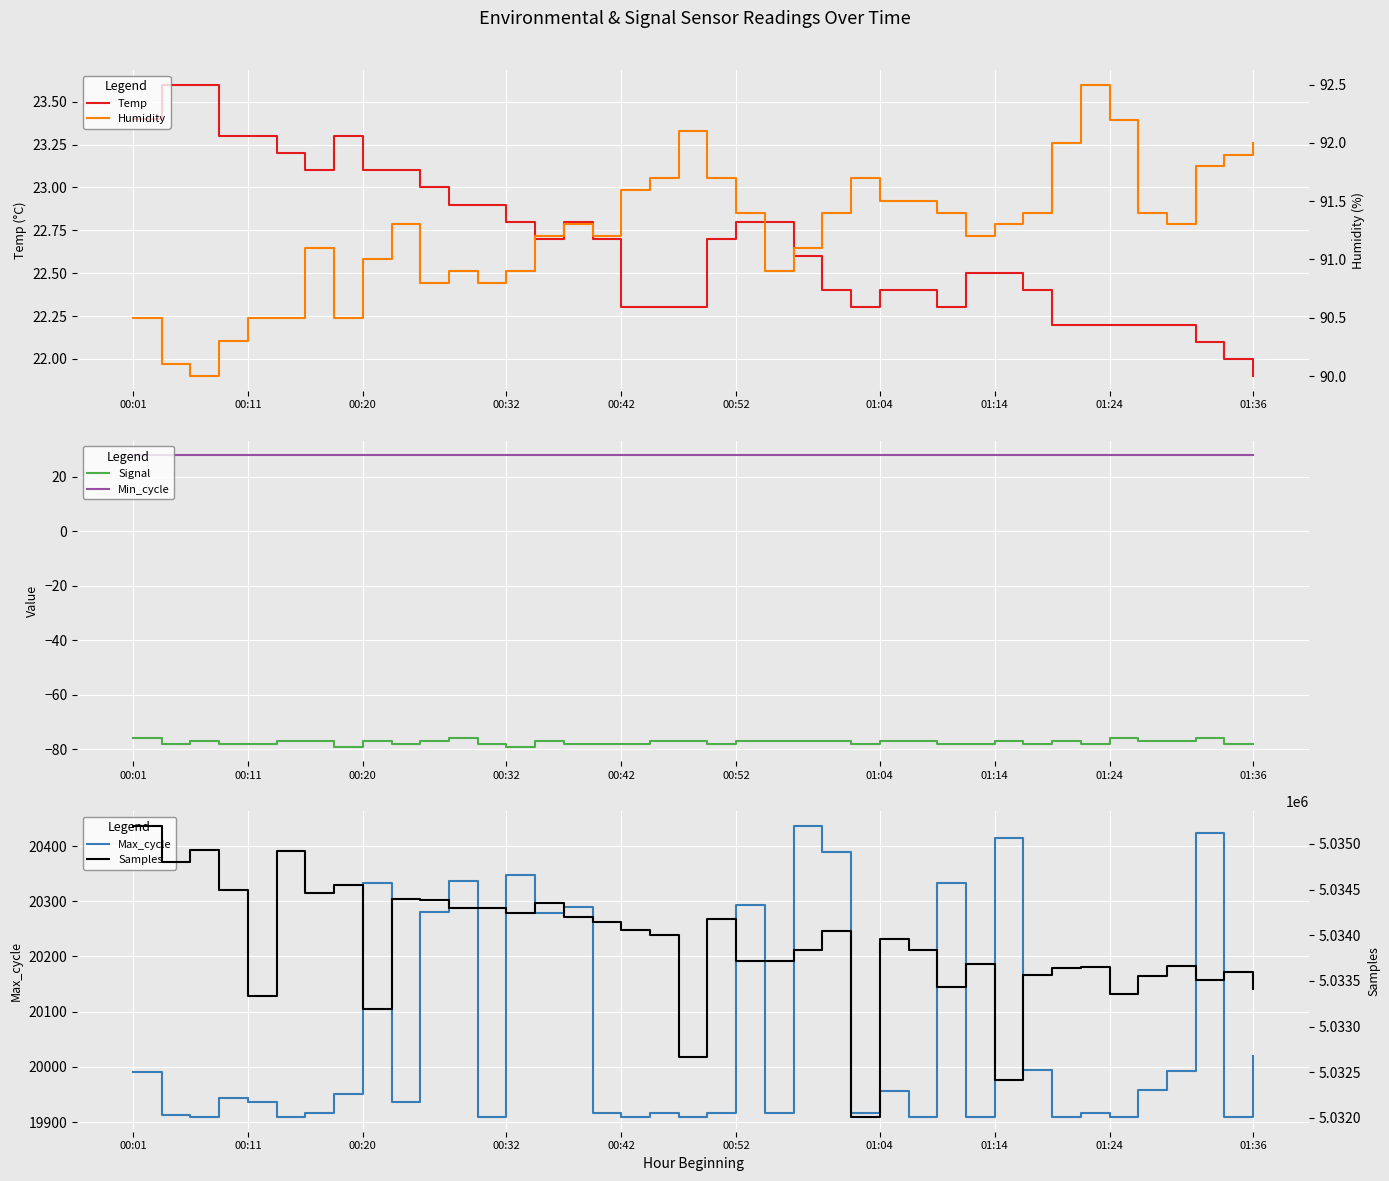

Rank the series by their maximum value, from lowest to highest.

Signal, Temp, Min_cycle, Humidity, Max_cycle, Samples